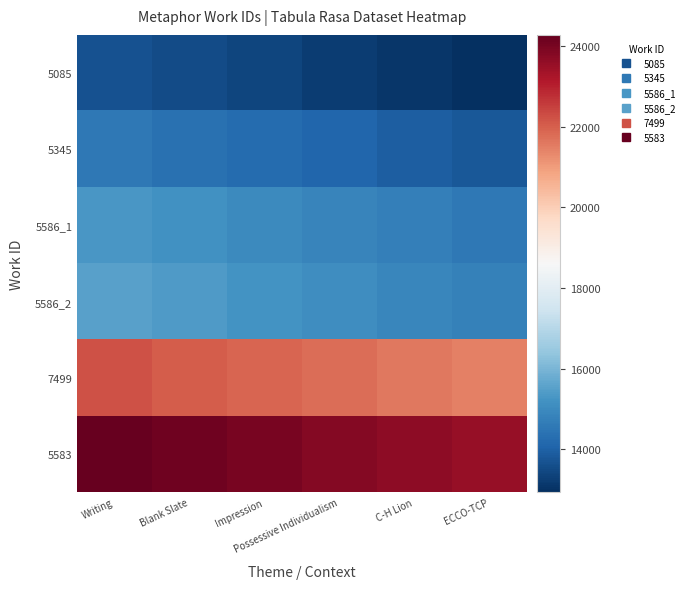

At how many categories does at least one series exceed 19252?

6